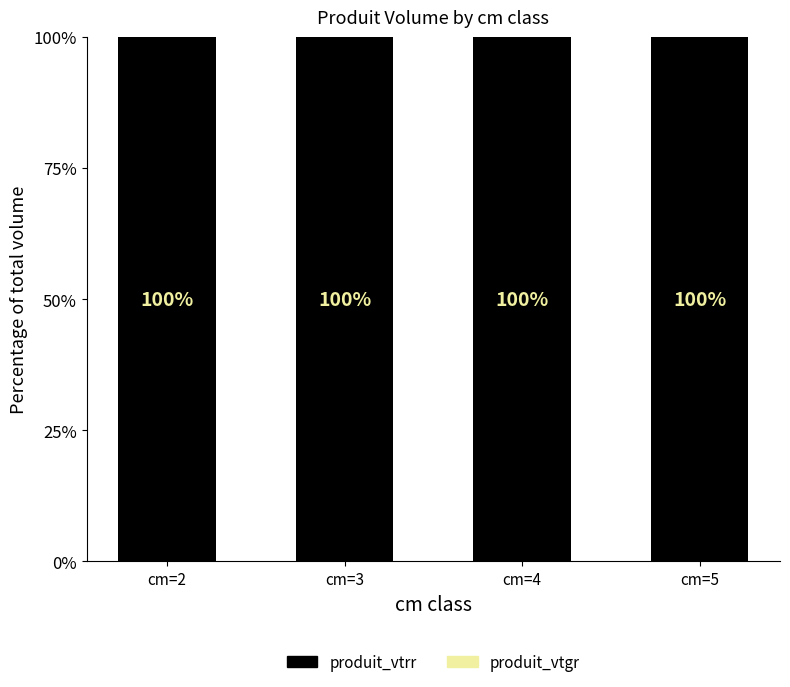

How many groups of bars are there?

4